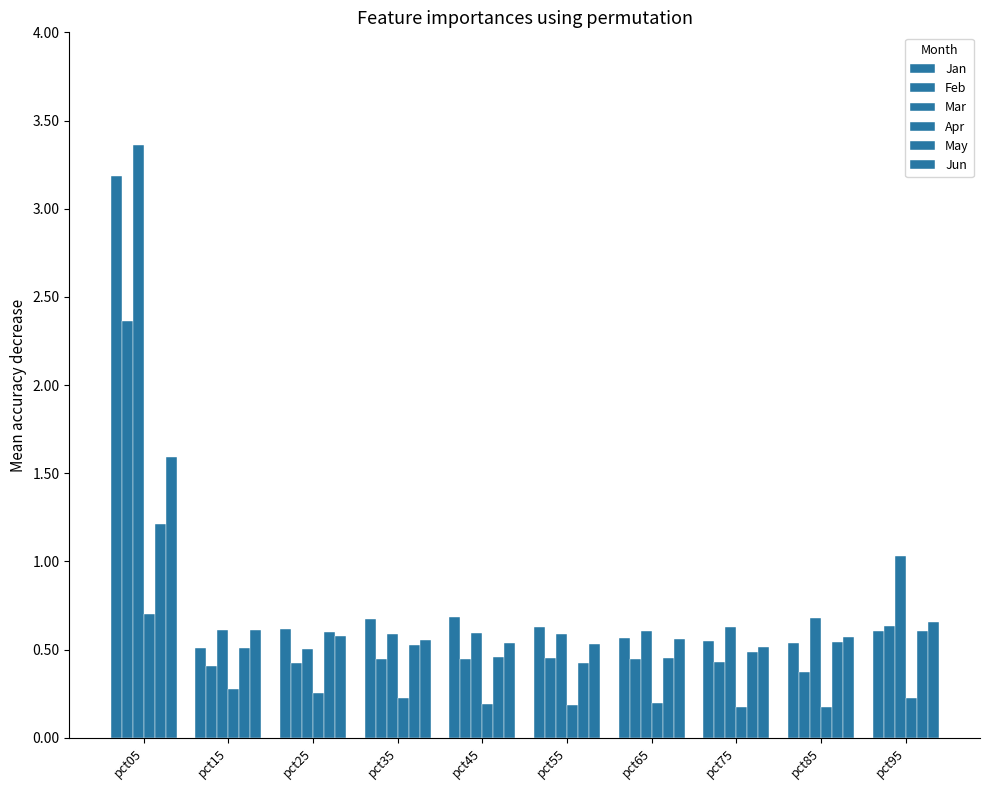

How many data points does each series have?

10